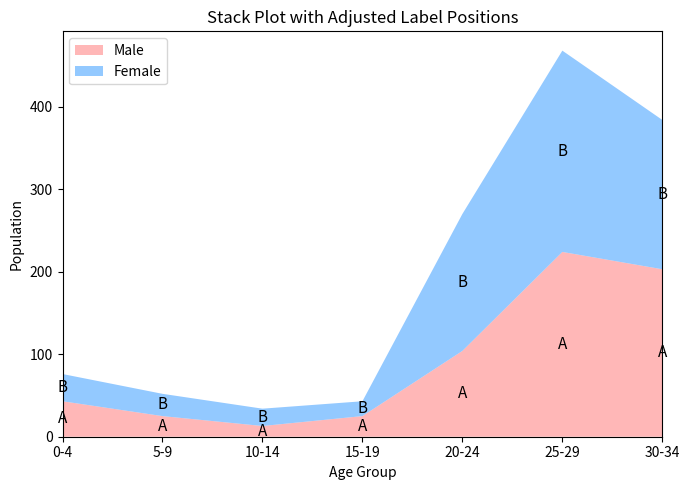

True or false: Male has a value of 224 at 25-29.

True